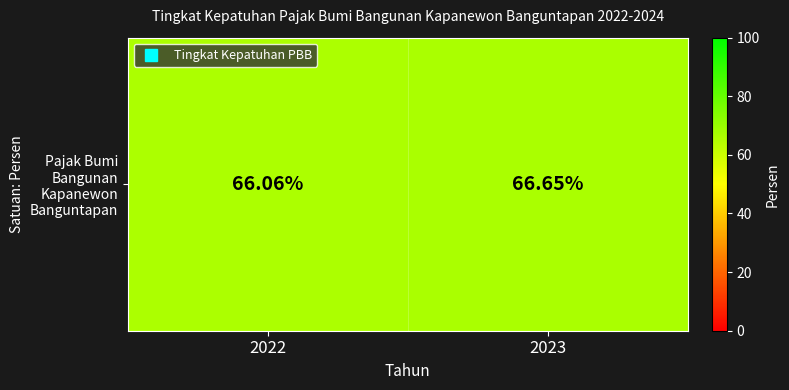

List the labels in order of value, largest first.

2023, 2022